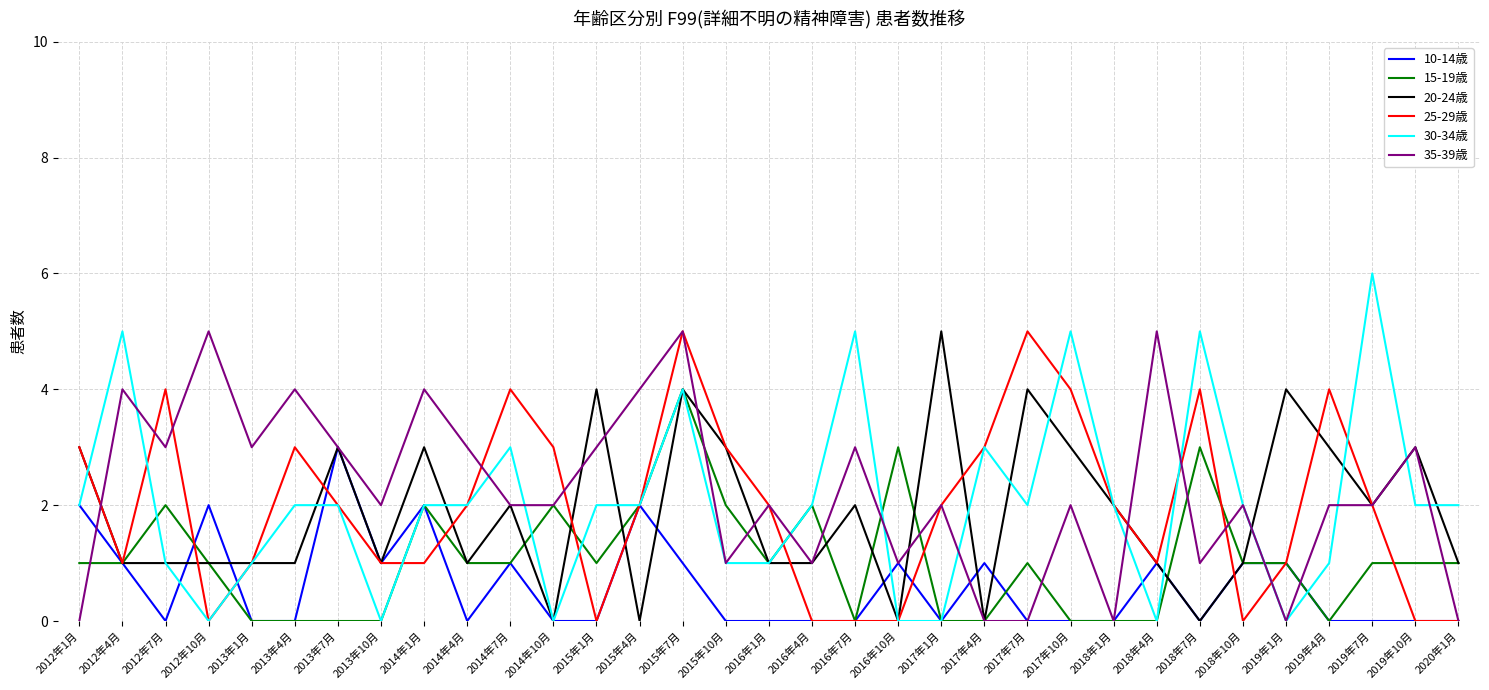

How many lines are shown in the chart?

6